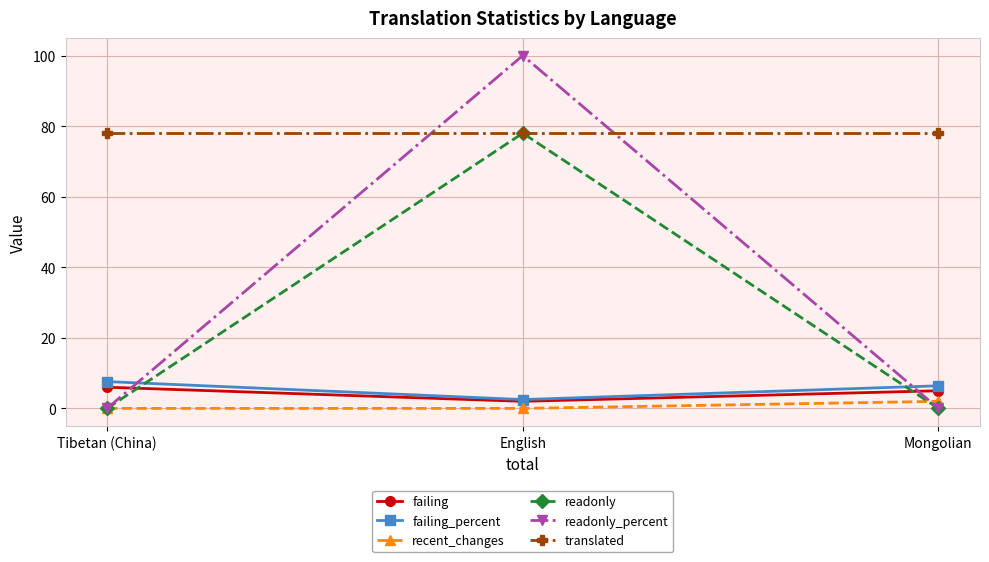

Which category has the highest value in the readonly series?

English